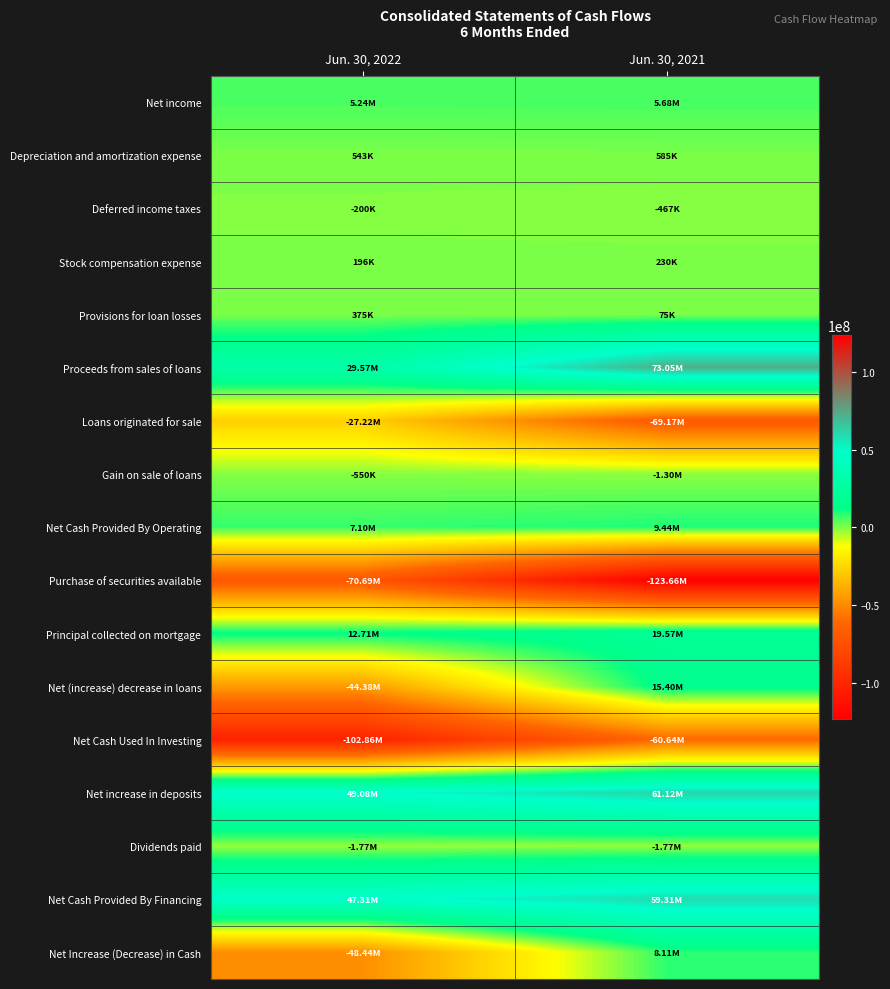

Reading left to right, what are all the values shown in this chart?

Net income: Jun. 30, 2022=5244000	Jun. 30, 2021=5676000
Depreciation and amortization expense: Jun. 30, 2022=543000	Jun. 30, 2021=585000
Deferred income taxes: Jun. 30, 2022=-200000	Jun. 30, 2021=-467000
Stock compensation expense: Jun. 30, 2022=196000	Jun. 30, 2021=230000
Provisions for loan losses: Jun. 30, 2022=375000	Jun. 30, 2021=75000
Proceeds from sales of loans: Jun. 30, 2022=29574000	Jun. 30, 2021=73054000
Loans originated for sale: Jun. 30, 2022=-27217000	Jun. 30, 2021=-69169000
Gain on sale of loans: Jun. 30, 2022=-550000	Jun. 30, 2021=-1297000
Net Cash Provided By Operating: Jun. 30, 2022=7101000	Jun. 30, 2021=9436000
Purchase of securities available: Jun. 30, 2022=-70693000	Jun. 30, 2021=-123660000
Principal collected on mortgage: Jun. 30, 2022=12714000	Jun. 30, 2021=19568000
Net (increase) decrease in loans: Jun. 30, 2022=-44385000	Jun. 30, 2021=15396000
Net Cash Used In Investing: Jun. 30, 2022=-102855000	Jun. 30, 2021=-60639000
Net increase in deposits: Jun. 30, 2022=49081000	Jun. 30, 2021=61120000
Dividends paid: Jun. 30, 2022=-1768000	Jun. 30, 2021=-1769000
Net Cash Provided By Financing: Jun. 30, 2022=47313000	Jun. 30, 2021=59311000
Net Increase (Decrease) in Cash: Jun. 30, 2022=-48441000	Jun. 30, 2021=8108000